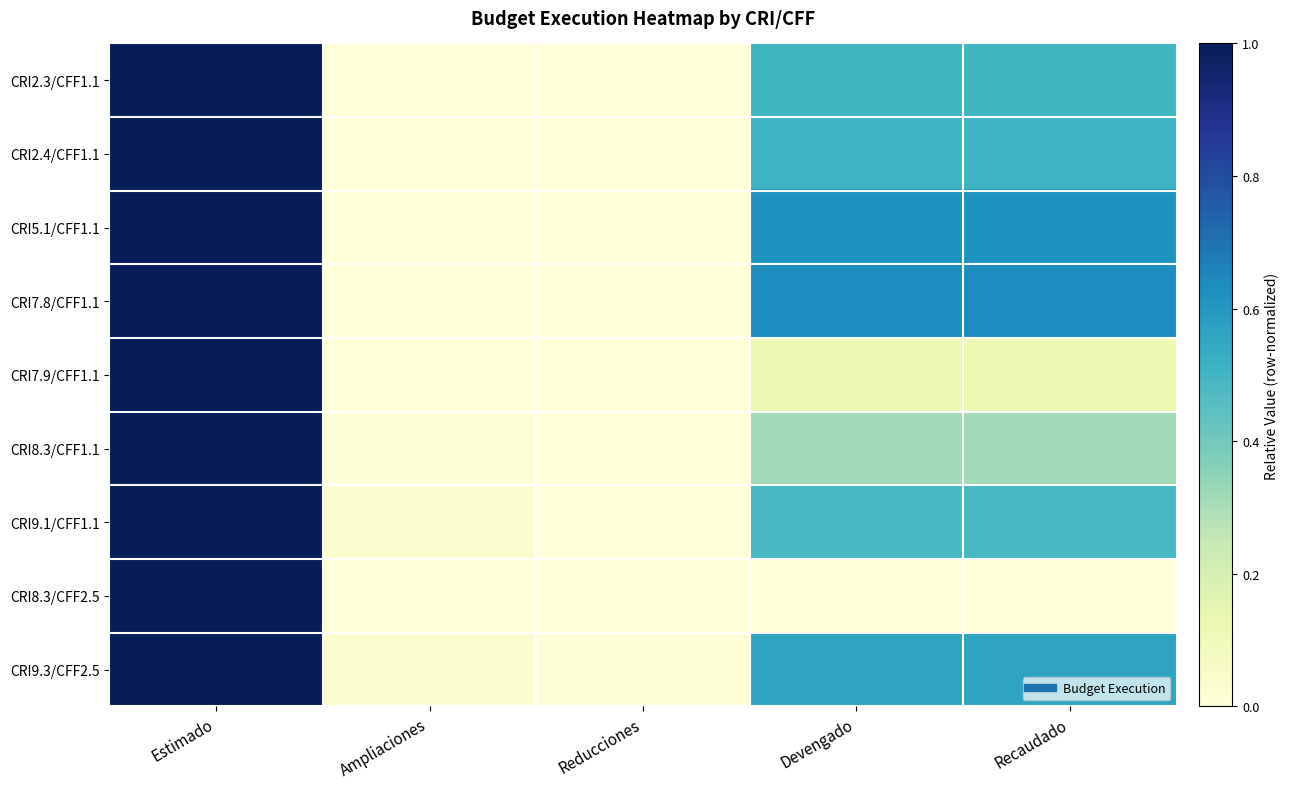

Which series has the largest total across all categories?

CRI7.8/CFF1.1